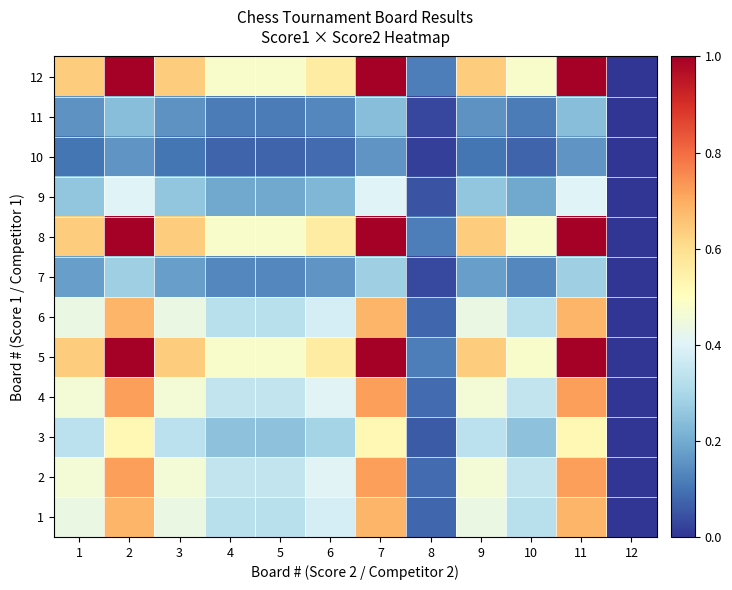

Reading right to left, extract all data points from this chart.

1: 12=0.0	11=0.7	10=0.3	9=0.4	8=0.1	7=0.7	6=0.4	5=0.3	4=0.3	3=0.4	2=0.7	1=0.4
2: 12=0.0	11=0.7	10=0.3	9=0.5	8=0.1	7=0.7	6=0.4	5=0.3	4=0.3	3=0.5	2=0.7	1=0.5
3: 12=0.0	11=0.5	10=0.2	9=0.3	8=0.1	7=0.5	6=0.3	5=0.2	4=0.2	3=0.3	2=0.5	1=0.3
4: 12=0.0	11=0.7	10=0.3	9=0.5	8=0.1	7=0.7	6=0.4	5=0.3	4=0.3	3=0.5	2=0.7	1=0.5
5: 12=0.0	11=1.0	10=0.5	9=0.6	8=0.1	7=1.0	6=0.6	5=0.5	4=0.5	3=0.6	2=1.0	1=0.6
6: 12=0.0	11=0.7	10=0.3	9=0.4	8=0.1	7=0.7	6=0.4	5=0.3	4=0.3	3=0.4	2=0.7	1=0.4
7: 12=0.0	11=0.3	10=0.1	9=0.2	8=0.0	7=0.3	6=0.2	5=0.1	4=0.1	3=0.2	2=0.3	1=0.2
8: 12=0.0	11=1.0	10=0.5	9=0.6	8=0.1	7=1.0	6=0.6	5=0.5	4=0.5	3=0.6	2=1.0	1=0.6
9: 12=0.0	11=0.4	10=0.2	9=0.3	8=0.0	7=0.4	6=0.2	5=0.2	4=0.2	3=0.3	2=0.4	1=0.3
10: 12=0.0	11=0.2	10=0.1	9=0.1	8=0.0	7=0.2	6=0.1	5=0.1	4=0.1	3=0.1	2=0.2	1=0.1
11: 12=0.0	11=0.2	10=0.1	9=0.2	8=0.0	7=0.2	6=0.1	5=0.1	4=0.1	3=0.2	2=0.2	1=0.2
12: 12=0.0	11=1.0	10=0.5	9=0.6	8=0.1	7=1.0	6=0.6	5=0.5	4=0.5	3=0.6	2=1.0	1=0.6